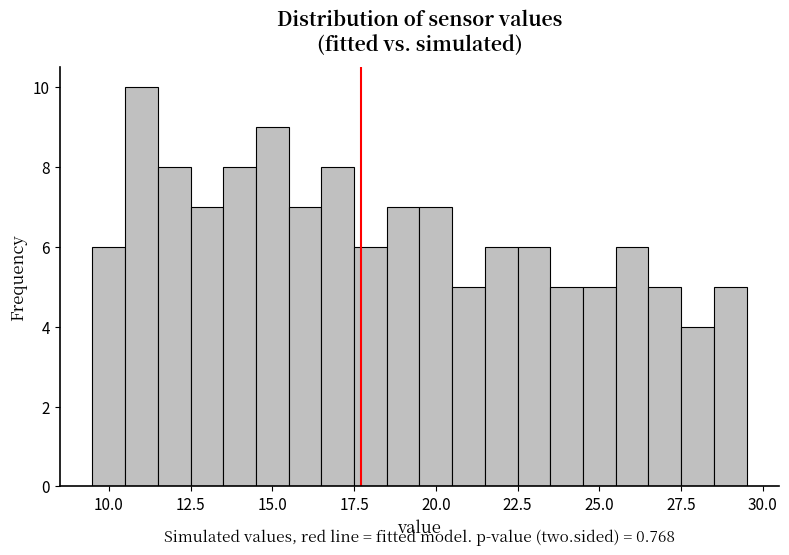

Around what value on the x-axis is the tallest bar? Give the approximate position of its centre, as read against the axis.

11.0